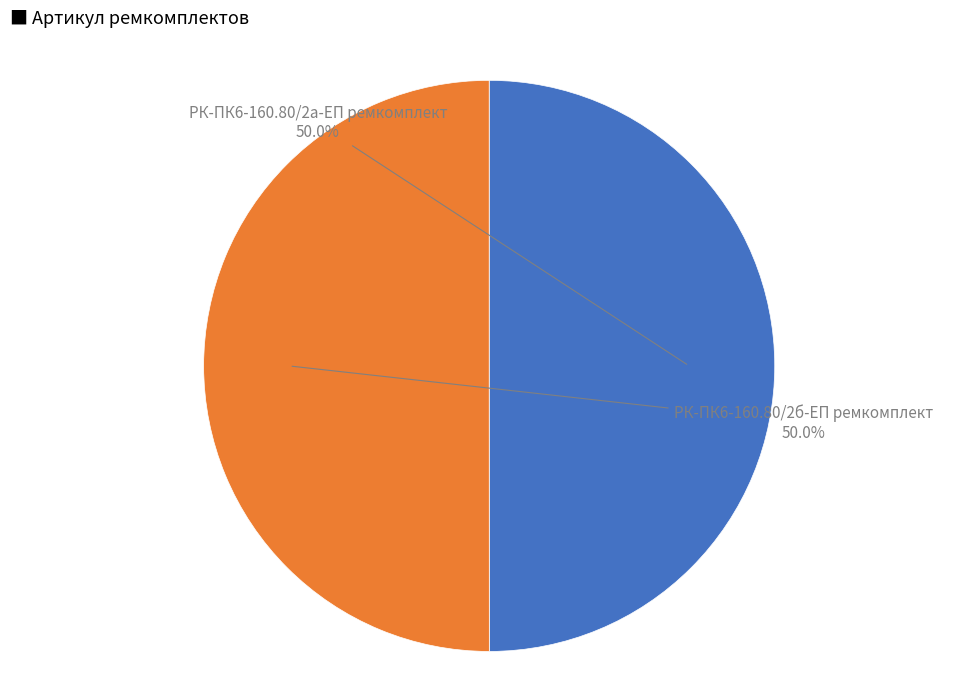

What is the largest slice in the pie chart?

РК-ПК6-160.80/2б-ЕП ремкомплект